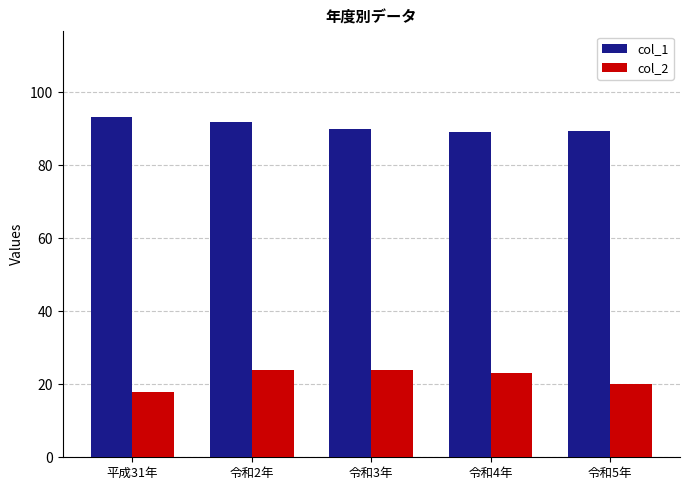

What is the difference between the maximum and minimum values in the col_1 series?

4.3